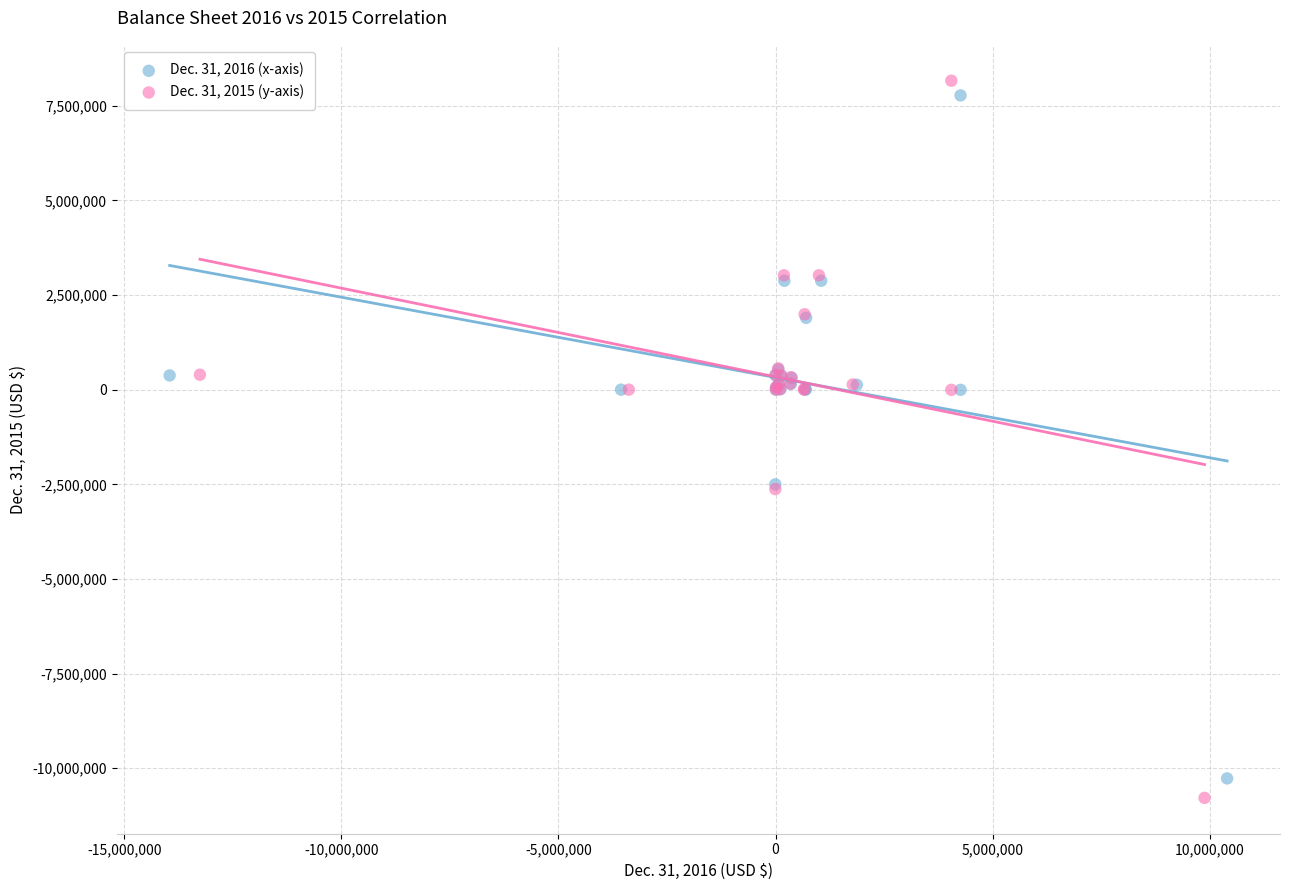

Which series contains the lowest Y value?

Dec. 31, 2015 (y-axis)